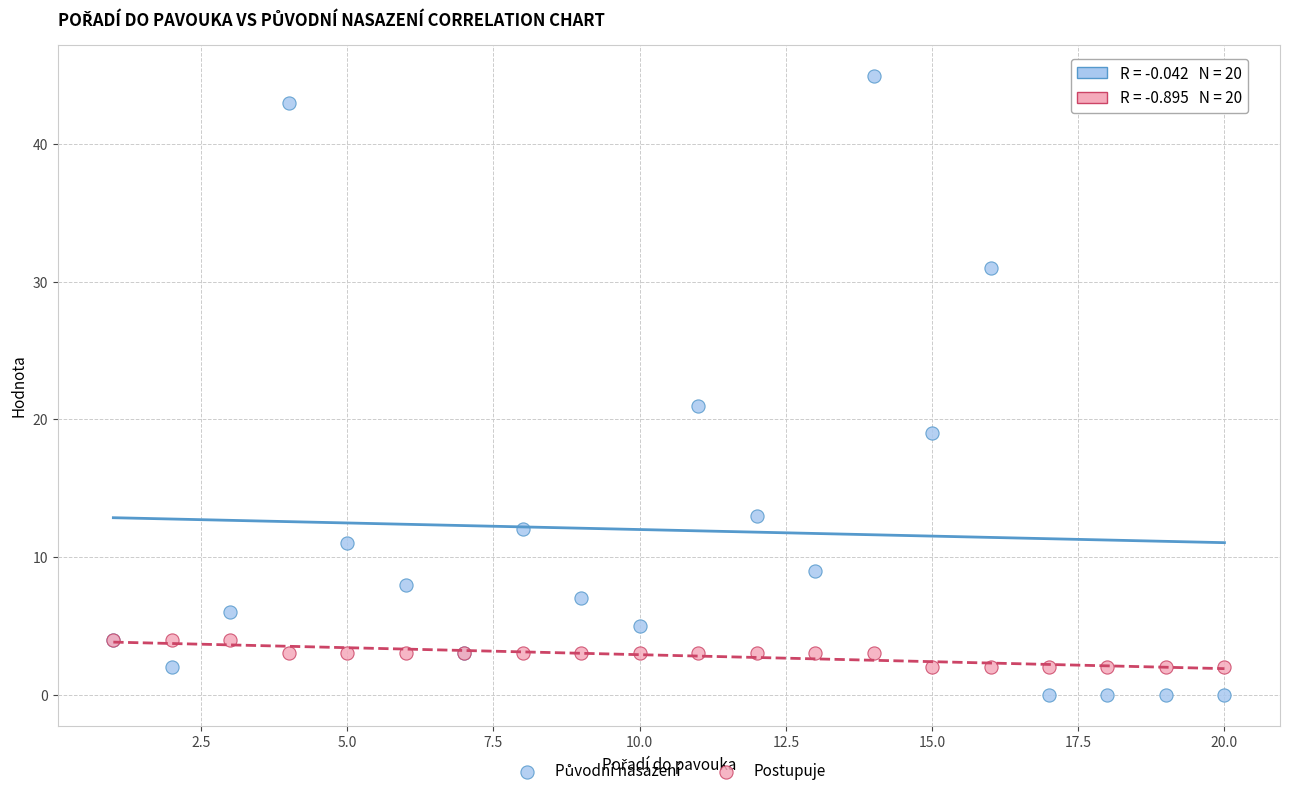

Across all series, what Y value is closest to 22?

21